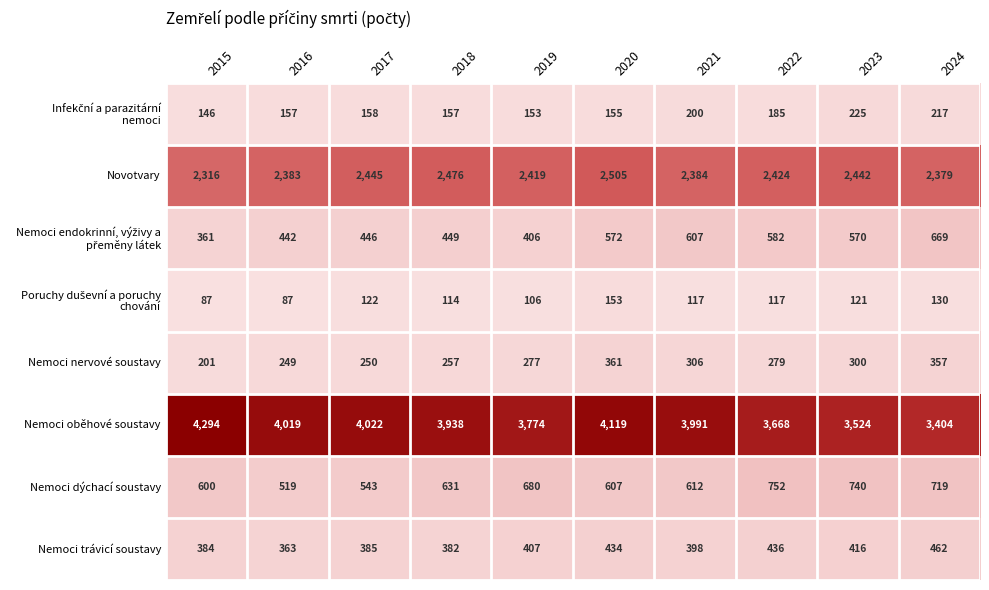

What is the greatest value displayed?

4294